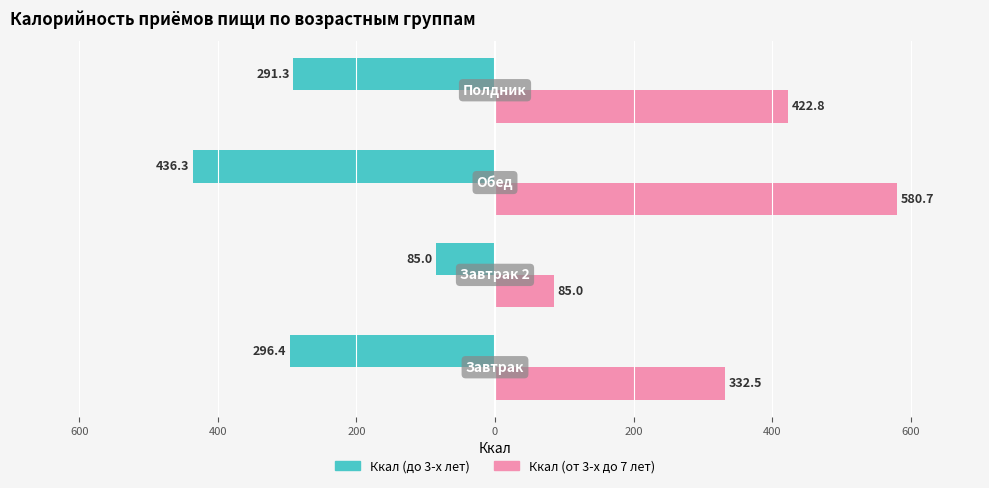

What are all the series names shown in the legend?

Ккал (до 3-х лет), Ккал (от 3-х до 7 лет)